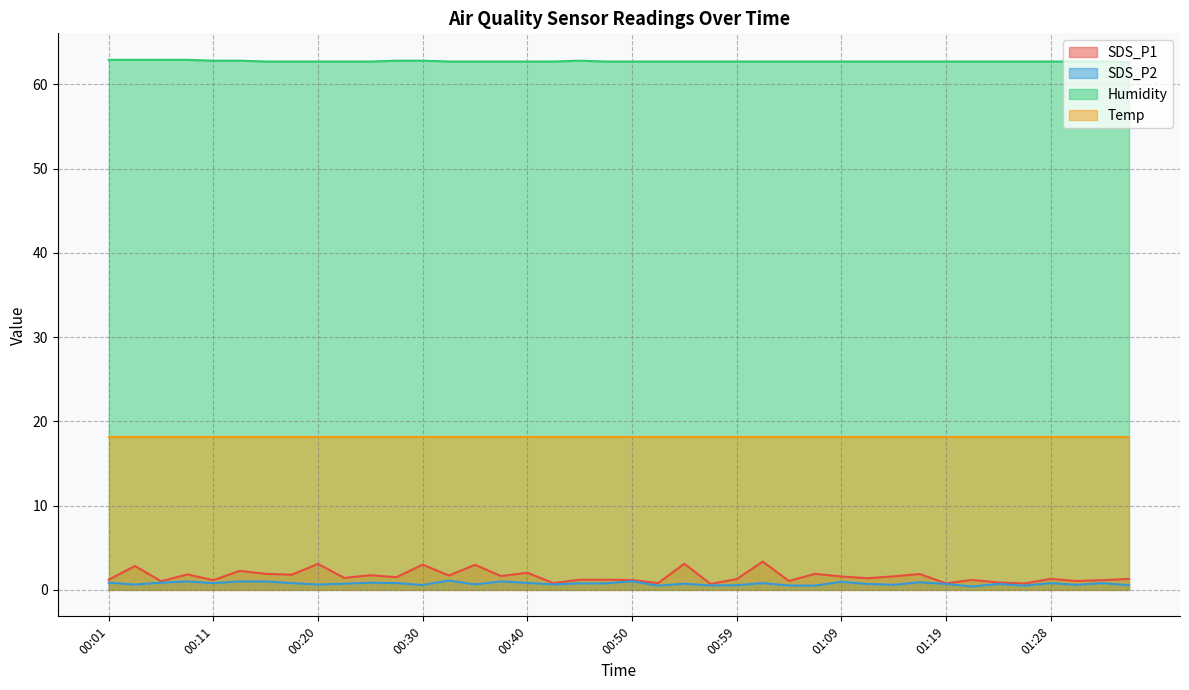

Where is Humidity nearest to the value 62?

01:36